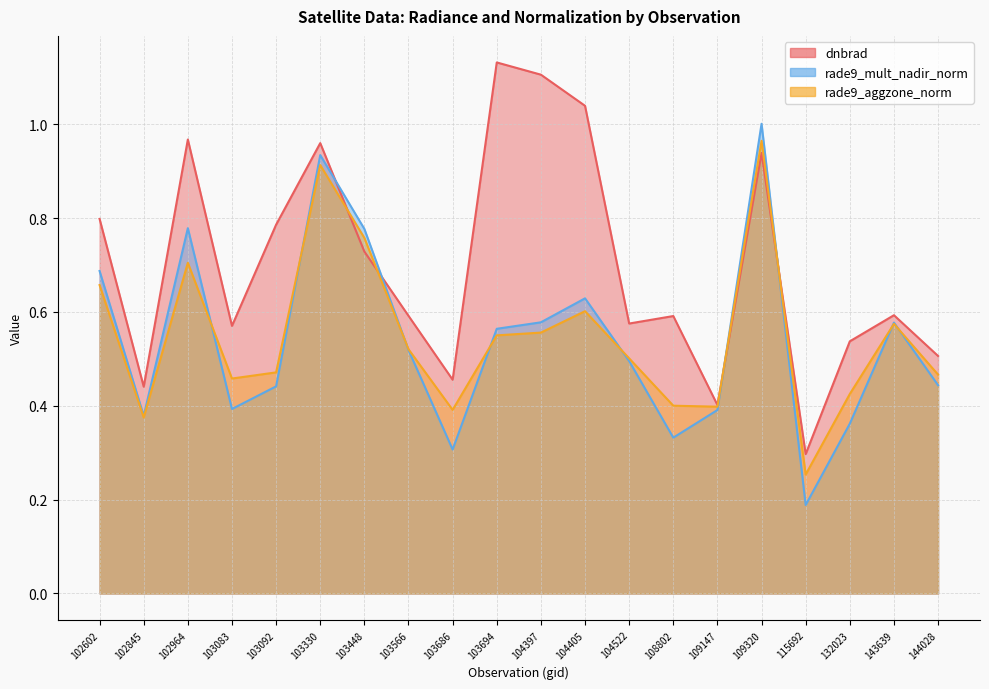

How many intersections are there between rade9_aggzone_norm and rade9_mult_nadir_norm?

9